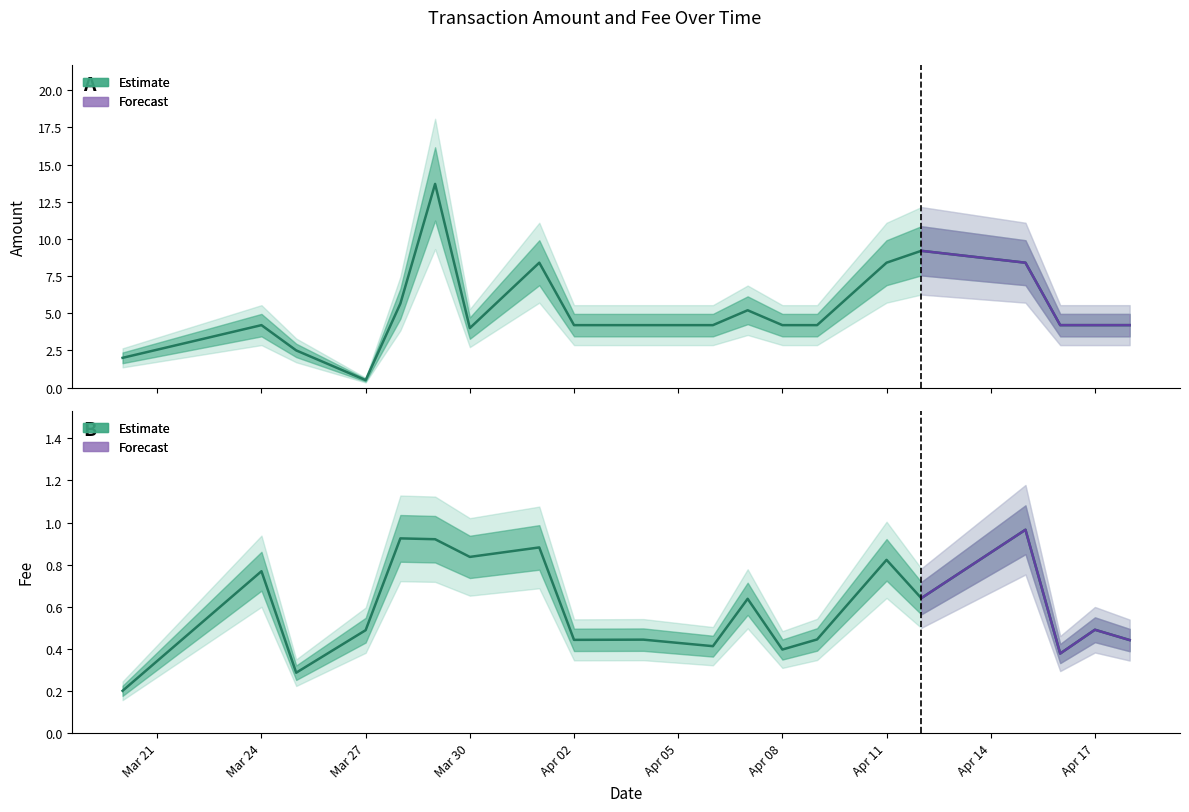

What is the label of the 4th point from the left?

Mar 27